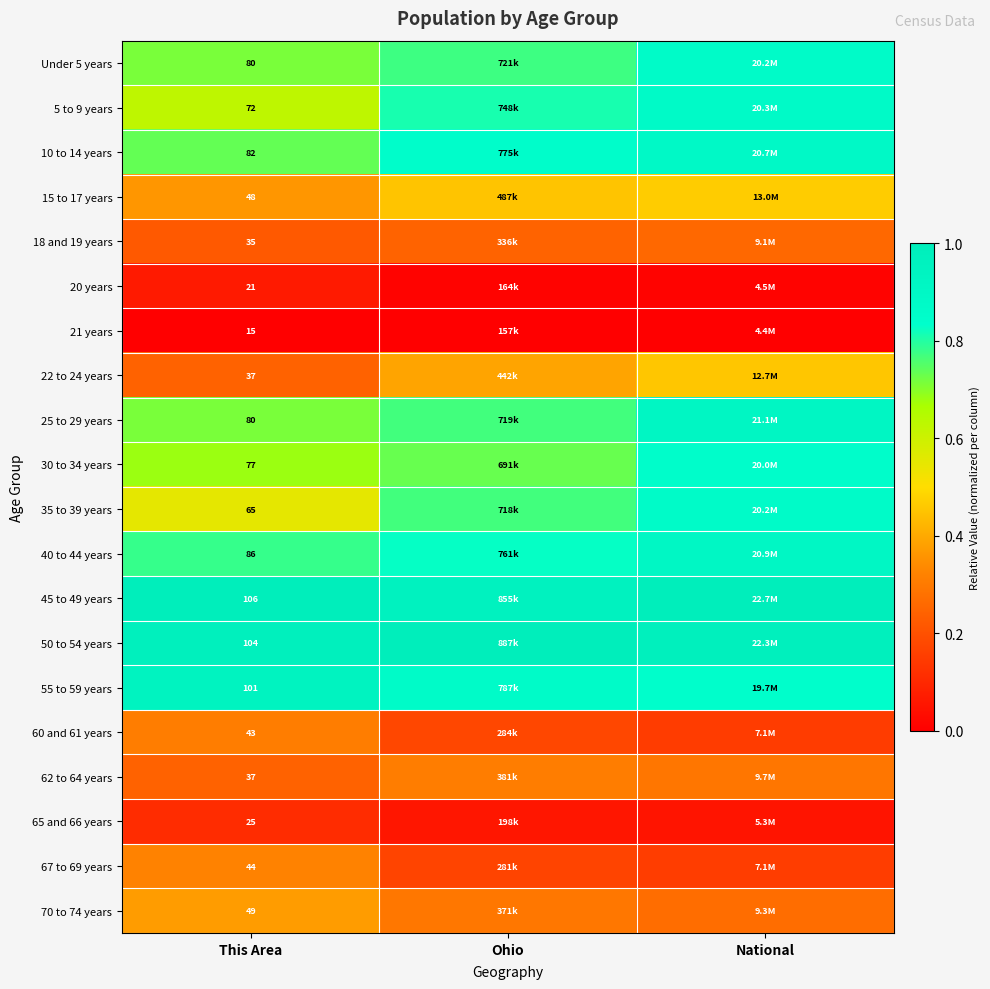

At National, list the series in order from largest to smallest.

45 to 49 years, 50 to 54 years, 25 to 29 years, 40 to 44 years, 10 to 14 years, 5 to 9 years, Under 5 years, 35 to 39 years, 30 to 34 years, 55 to 59 years, 15 to 17 years, 22 to 24 years, 62 to 64 years, 70 to 74 years, 18 and 19 years, 67 to 69 years, 60 and 61 years, 65 and 66 years, 20 years, 21 years